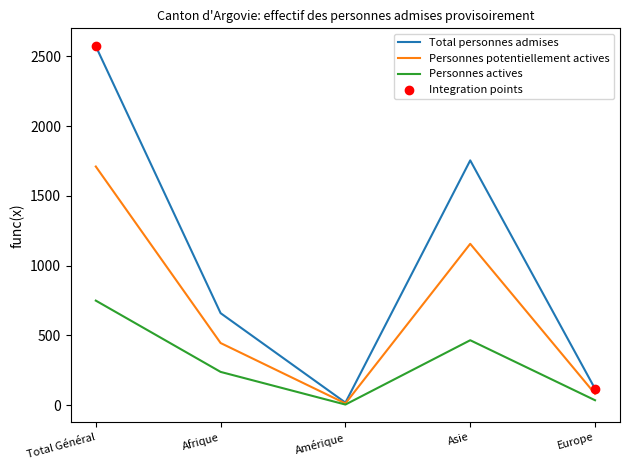

Between Asie and Europe, which series saw the biggest shift?

Total personnes admises